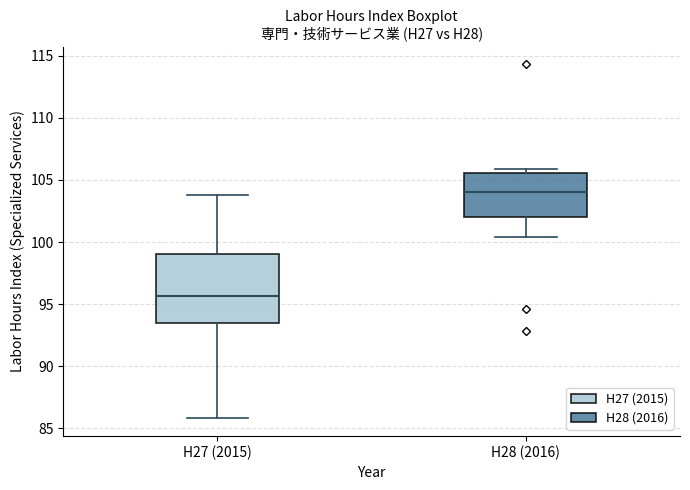

Reading left to right, read every box against the y-axis: the position of its median line, the range the box covers, and the ends of its whiskers. The values are not printed on the chart, so give them approximately, as read against the axis.

H27 (2015): median 95.5, box 93.5 to 99.0, whiskers 86.0 to 104.0
H28 (2016): median 104.0, box 102.0 to 105.5, whiskers 100.5 to 106.0